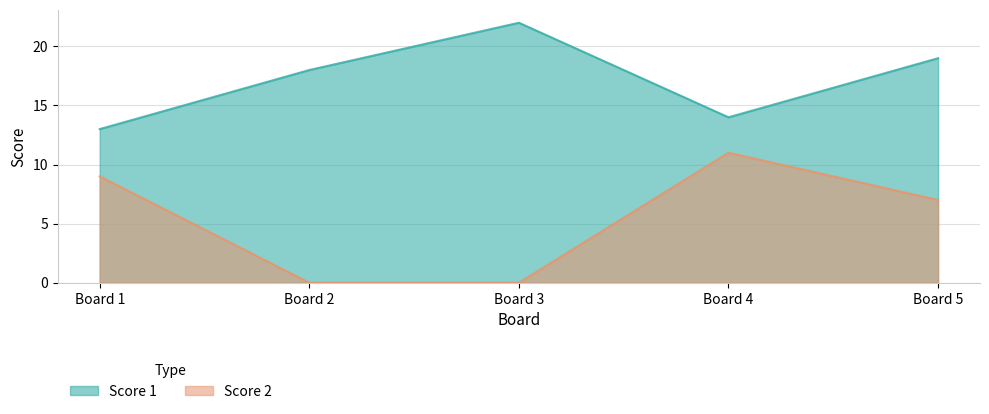

How many interior local valleys does the Score 1 series have?

1